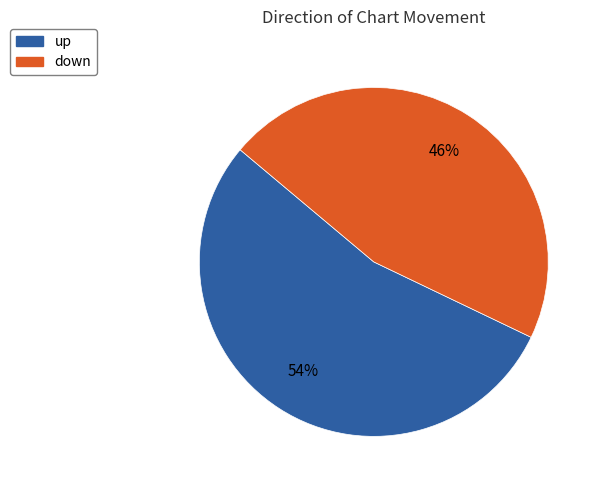

Rank the categories by value from highest to lowest.

up, down